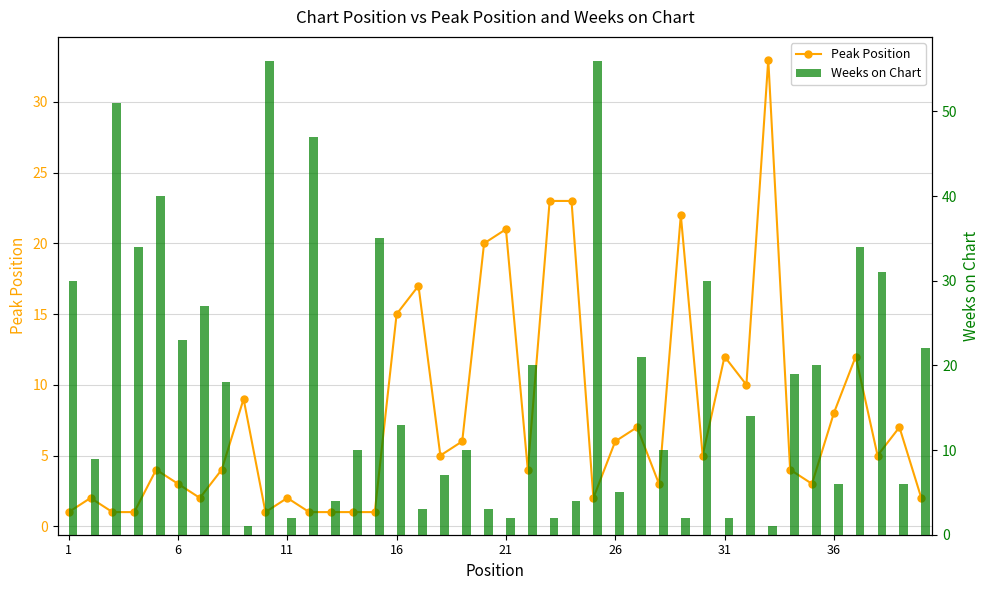

Is the value of Peak Position at 10 greater than the value of Weeks on Chart at 21?

No